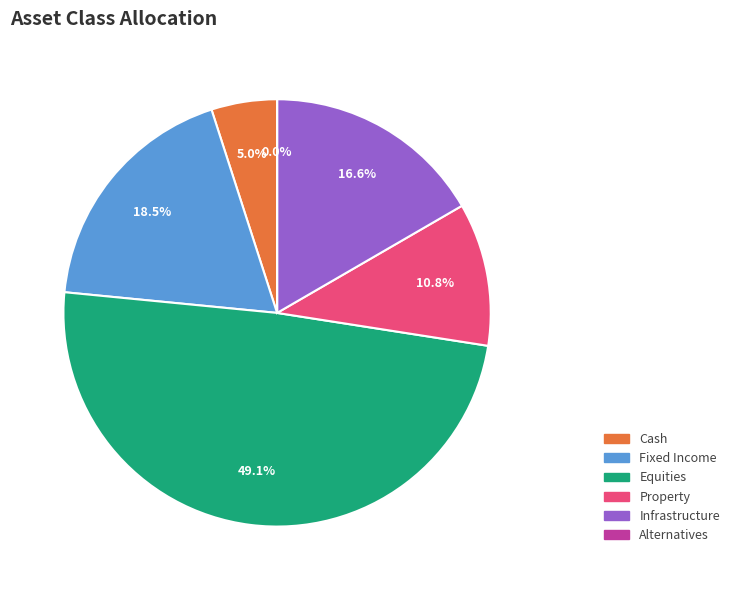

Is Cash the majority of the pie?

No